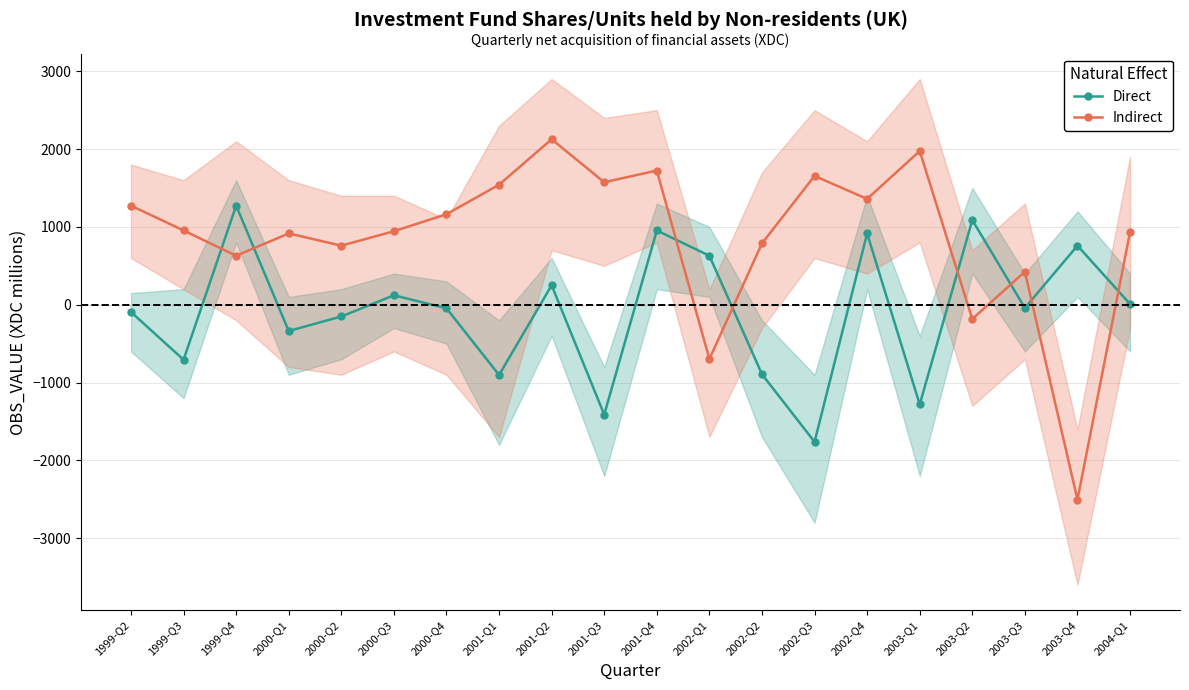

True or false: Direct has a value of -223 at 2000-Q2.

False